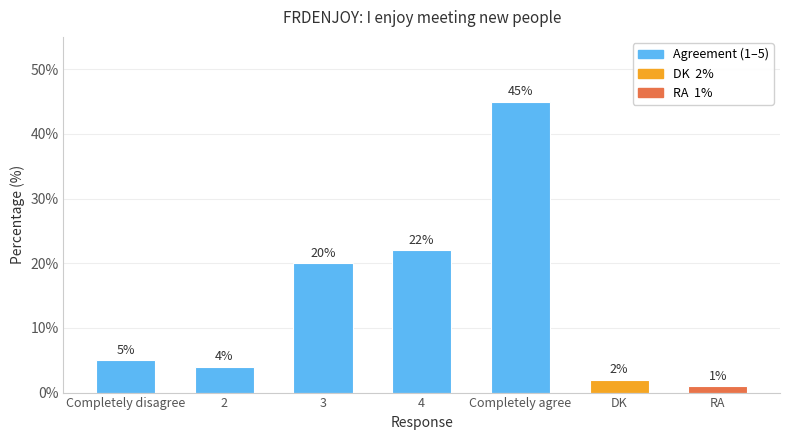

What is the change in value from 4 to RA?

-21